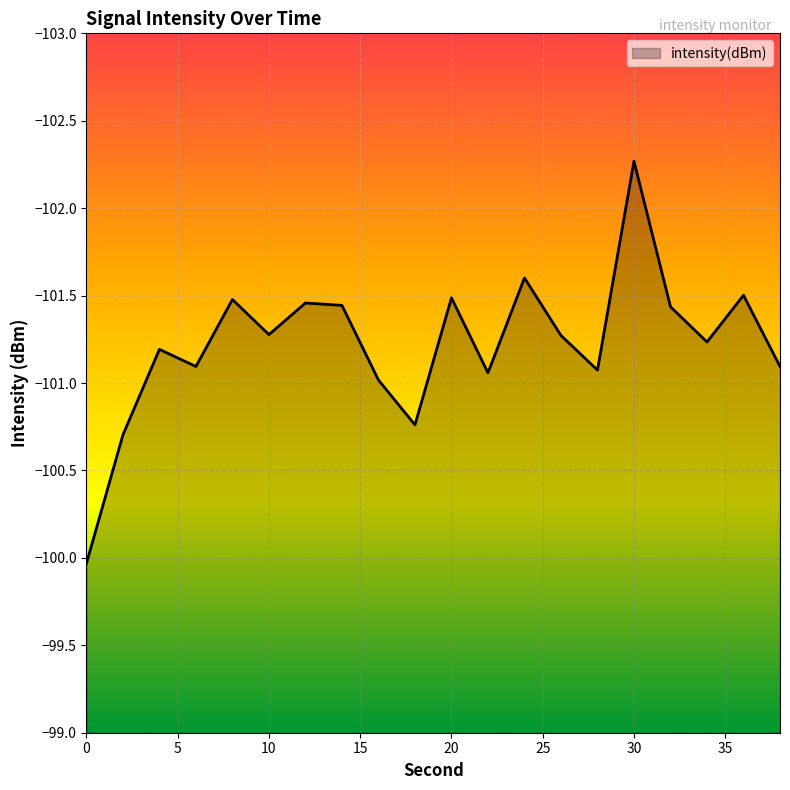

How many distinct data groups are displayed?

1